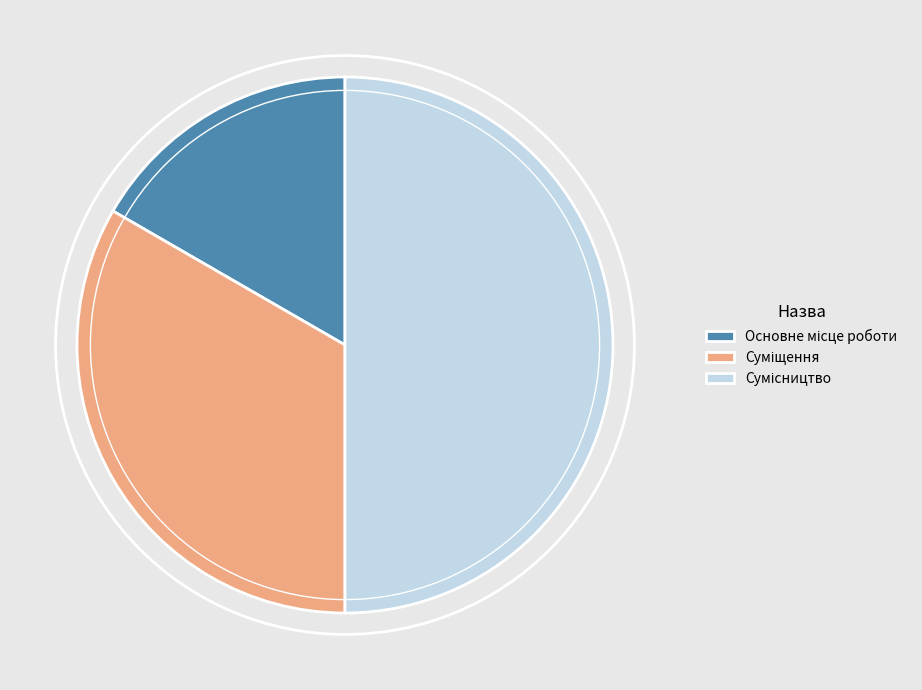

Which category has the biggest portion of the pie?

Сумісництво